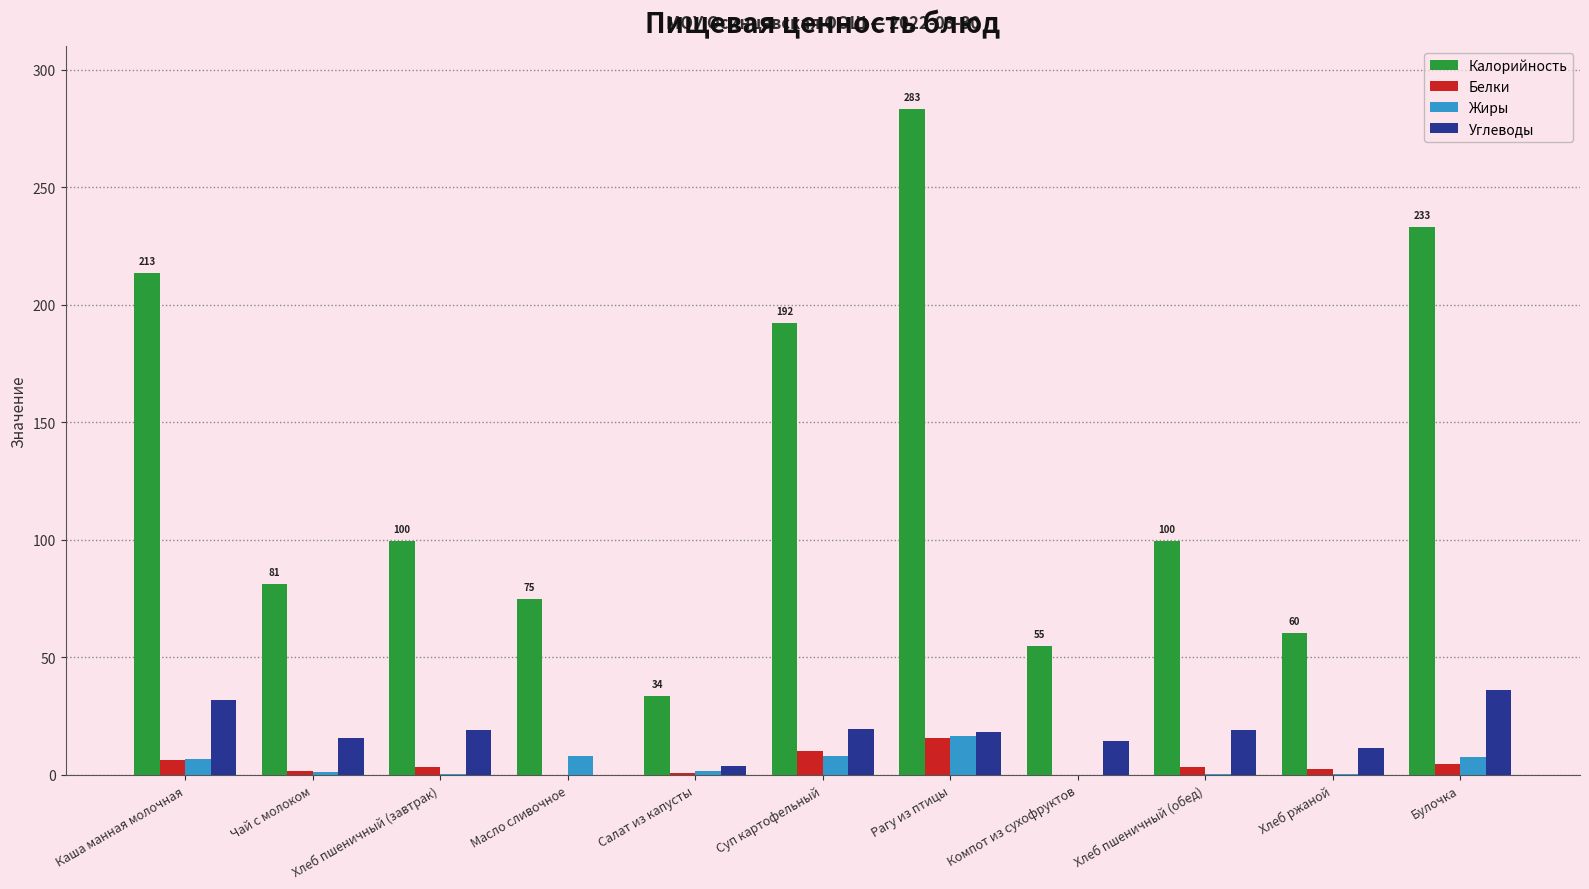

How many values in the Углеводы series exceed 18?

6